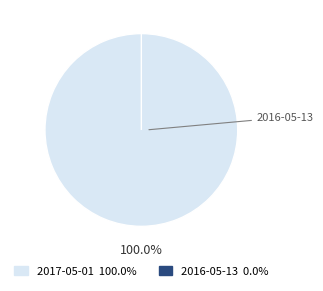

True or false: 2016-05-13 accounts for 10% of the total.

False